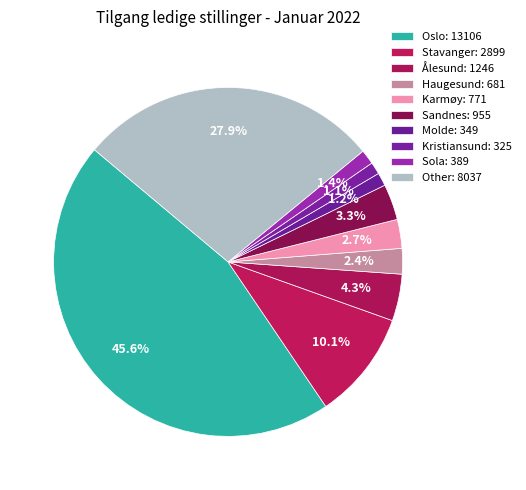

What portion of the pie excludes Sandnes?

96.7%